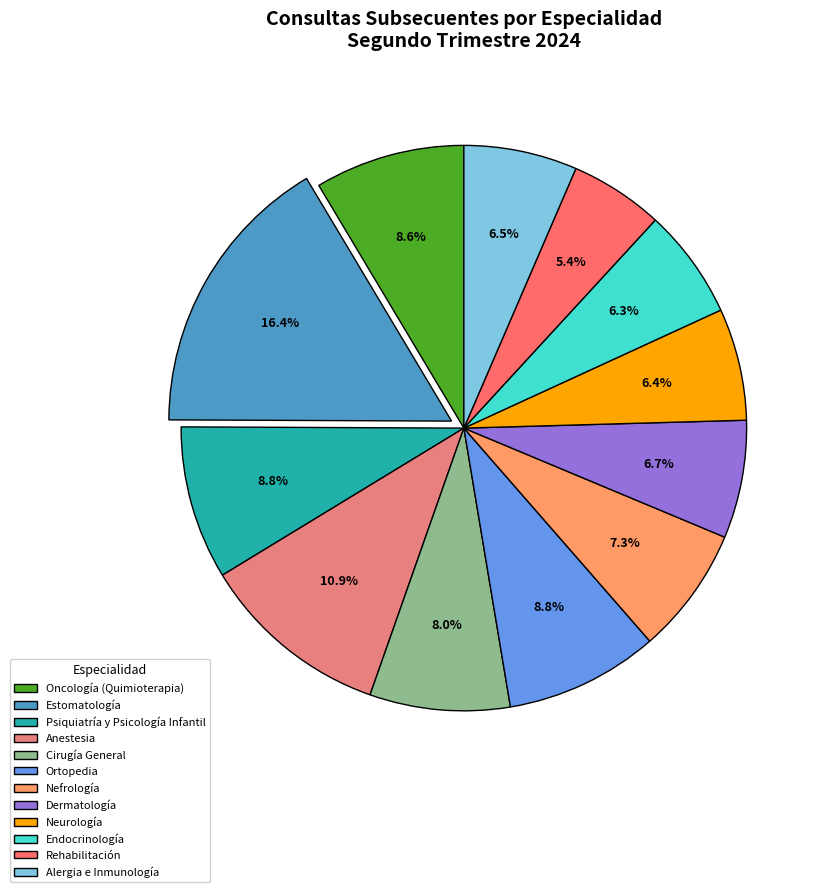

Is it true that Ortopedia is 1% of the pie?

False